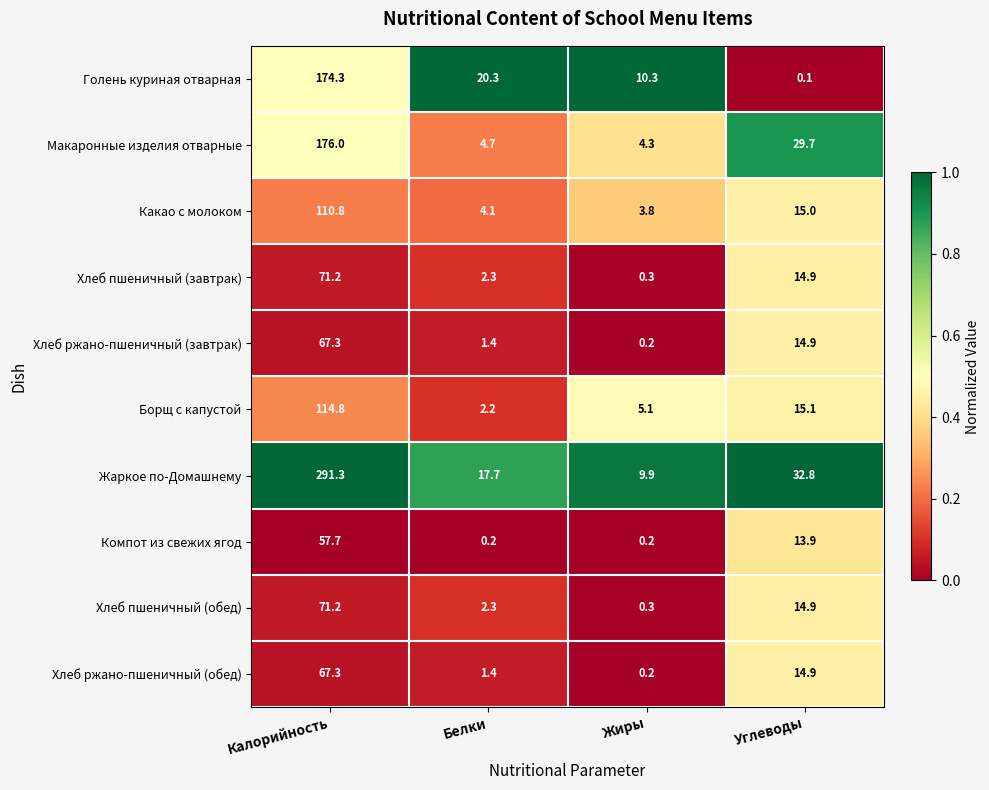

The Хлеб пшеничный (обед) series shows 0.3 at Жиры. True or false?

True